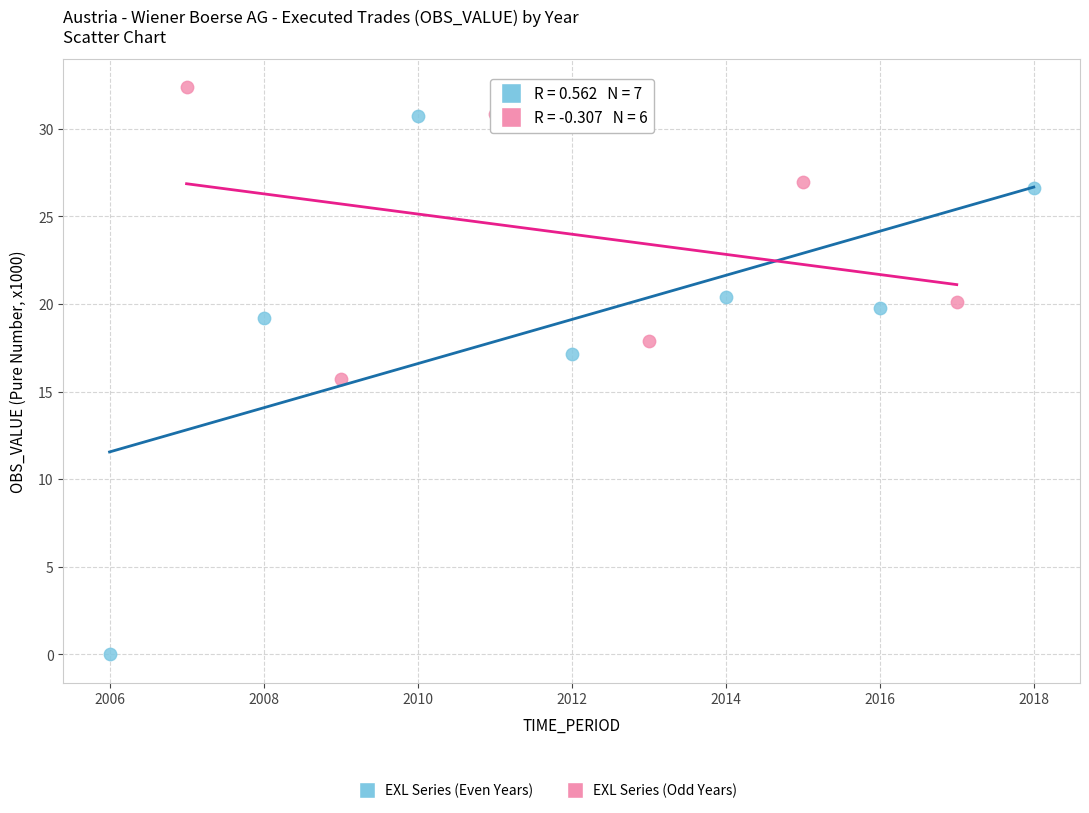

Which series has the largest Y range (max minus min)?

EXL Series (Even Years)